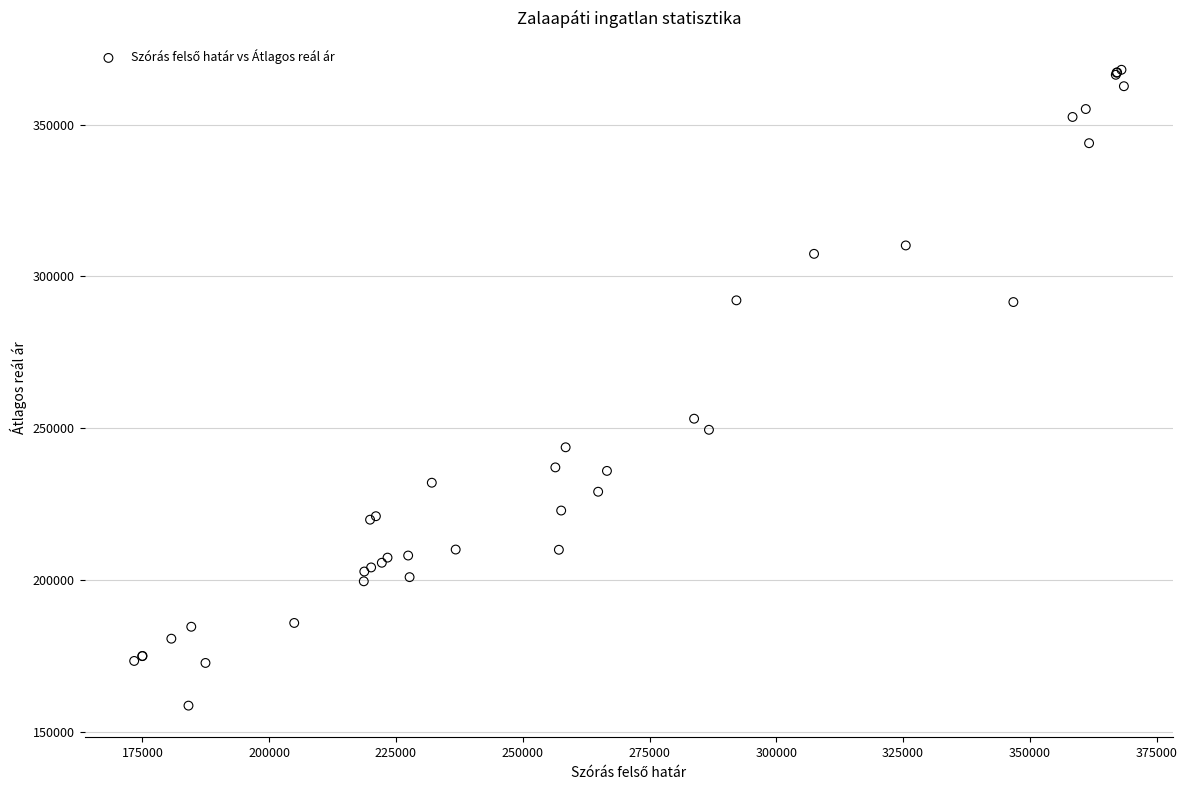

What Y value in the scatter plot is closest to 263364?

253154